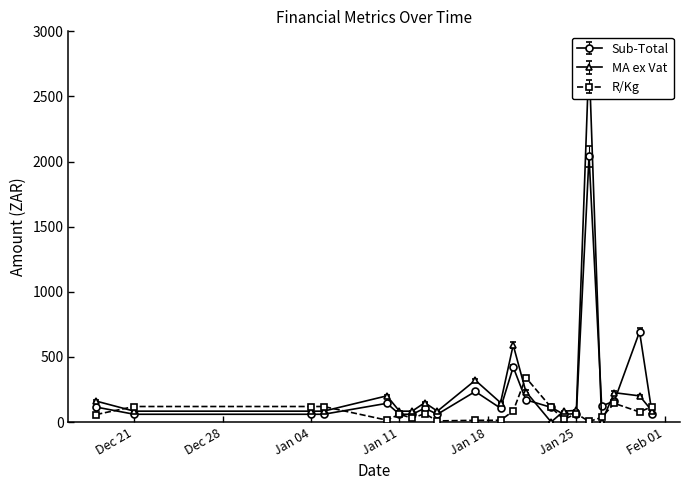

Which series has the largest total across all categories?

MA ex Vat